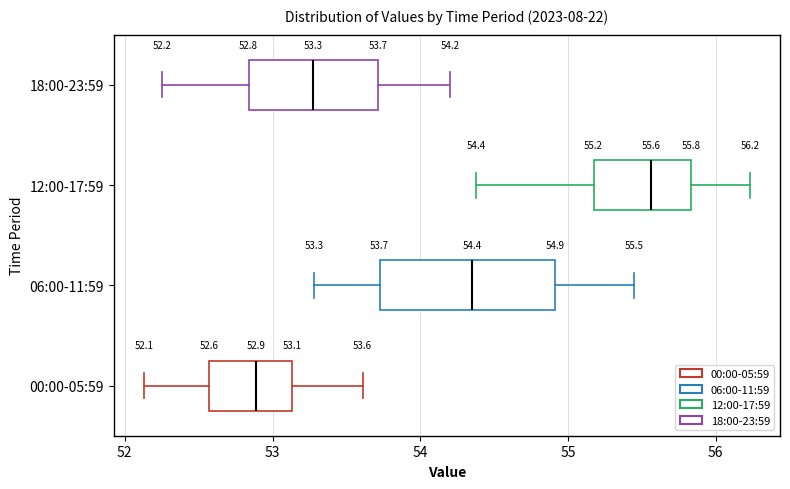

Which box has the furthest to the left median line?

00:00-05:59